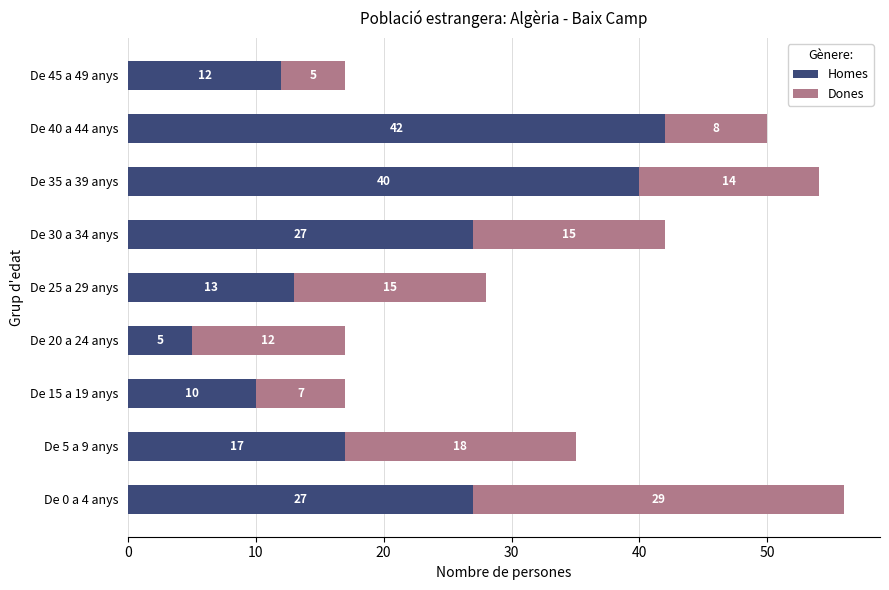

What is the sum of the Homes values at De 0 a 4 anys and De 15 a 19 anys?

37